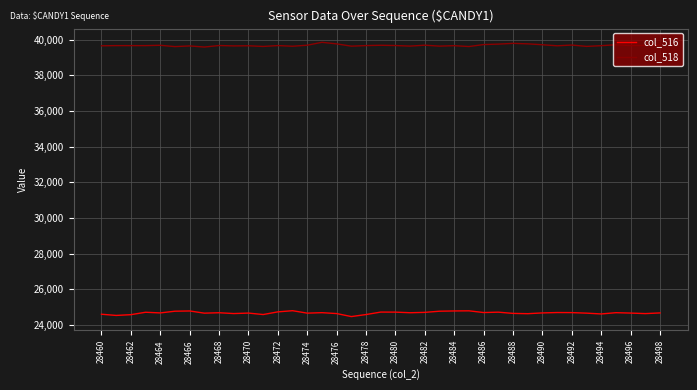

True or false: col_518 has more than 2 interior local peaks.

True